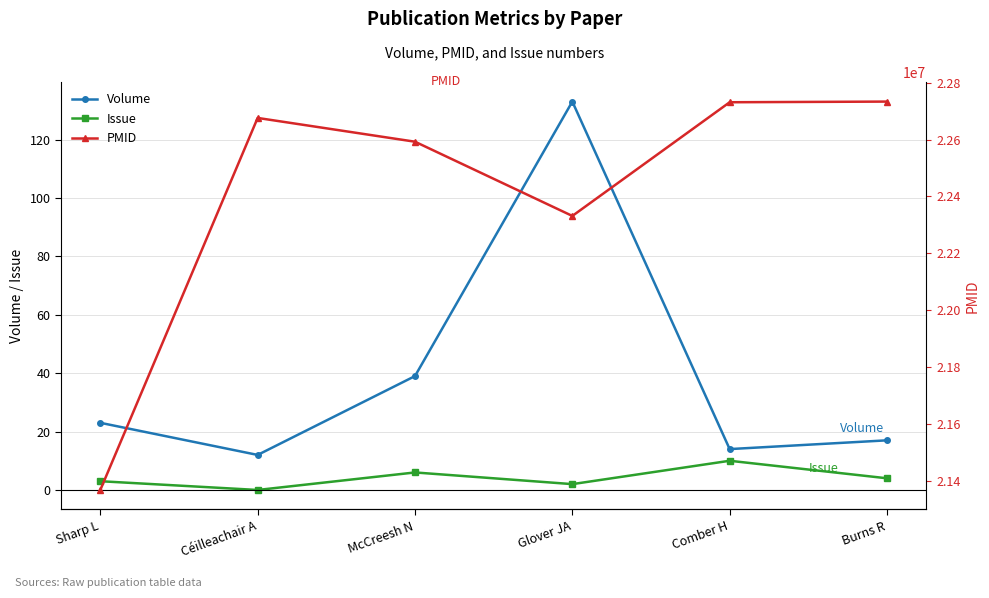

What are all the series names shown in the legend?

Volume, Issue, PMID